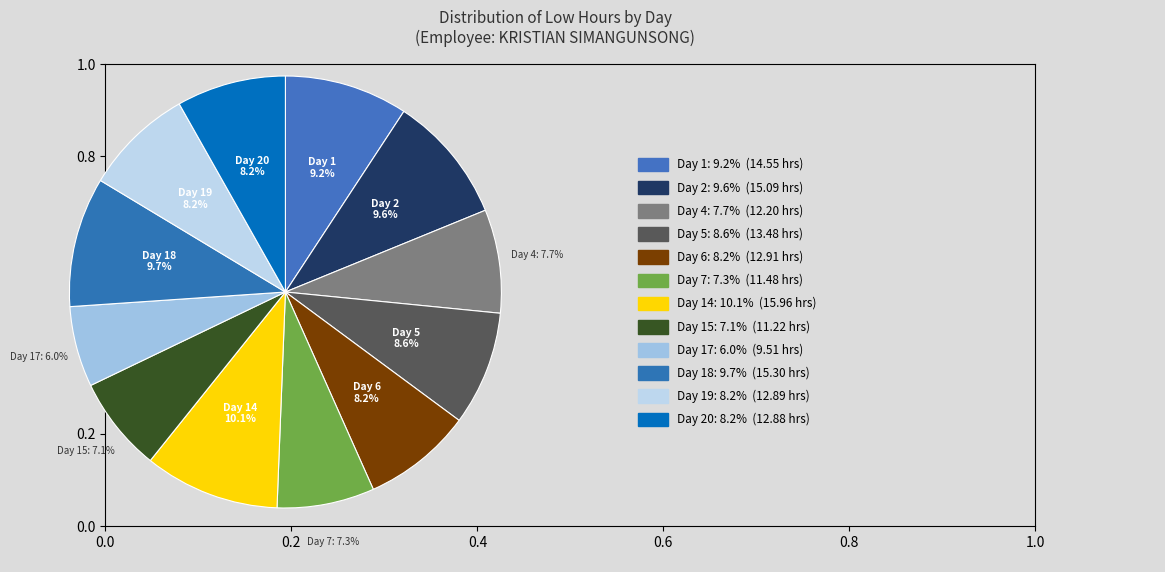

How many segments does this pie chart have?

12